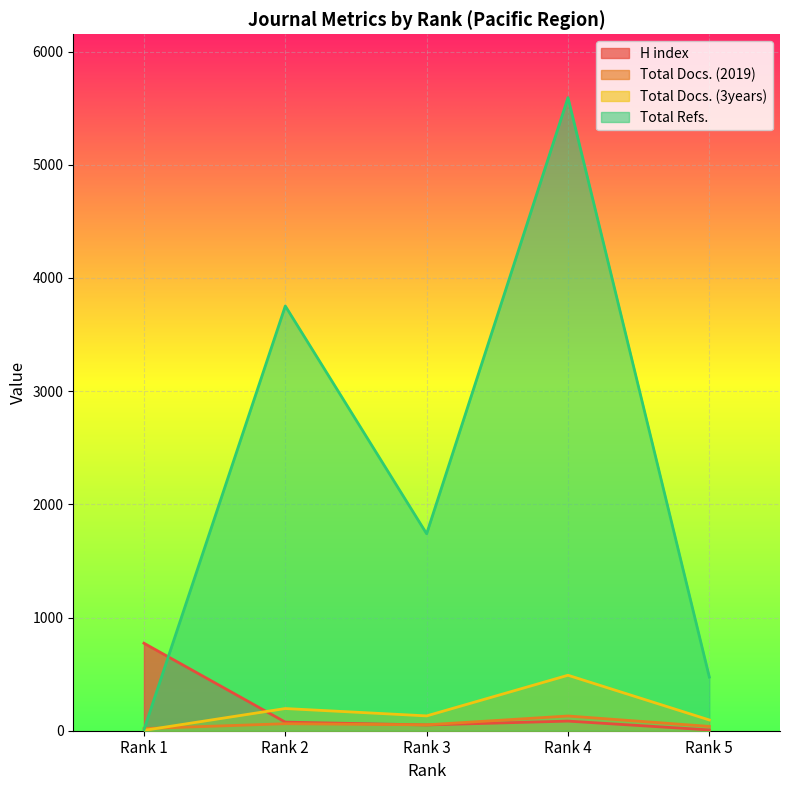

Rank the series by their maximum value, from lowest to highest.

Total Docs. (2019), Total Docs. (3years), H index, Total Refs.